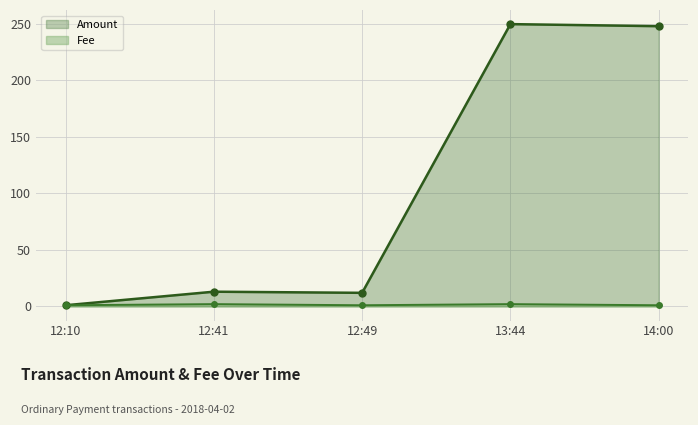

What is the label of the 1st point from the left?

12:10